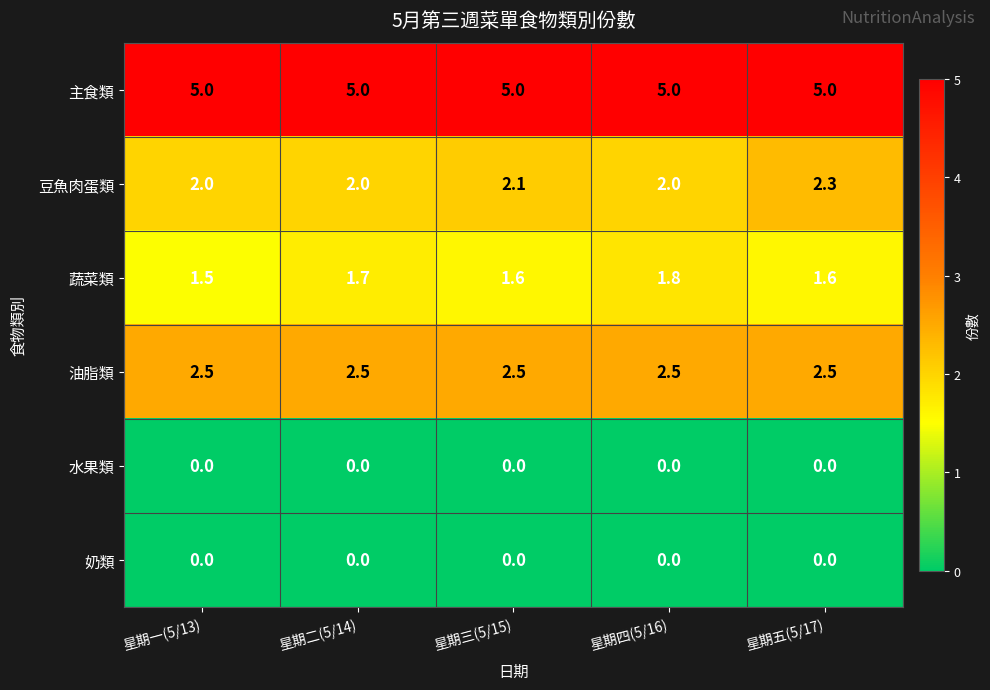

At which label does 豆魚肉蛋類 reach its peak?

星期五(5/17)